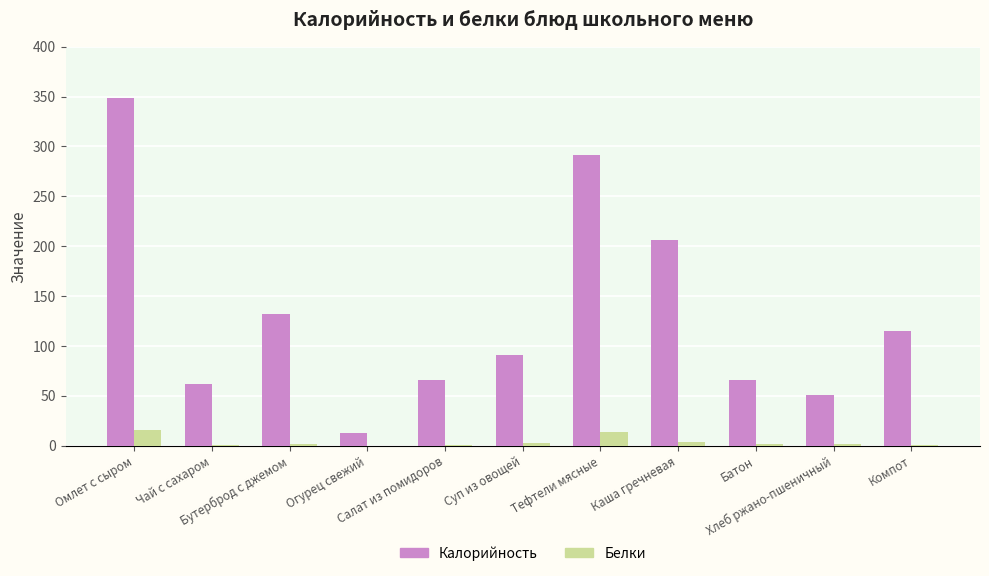

Which series has the largest total across all categories?

Калорийность